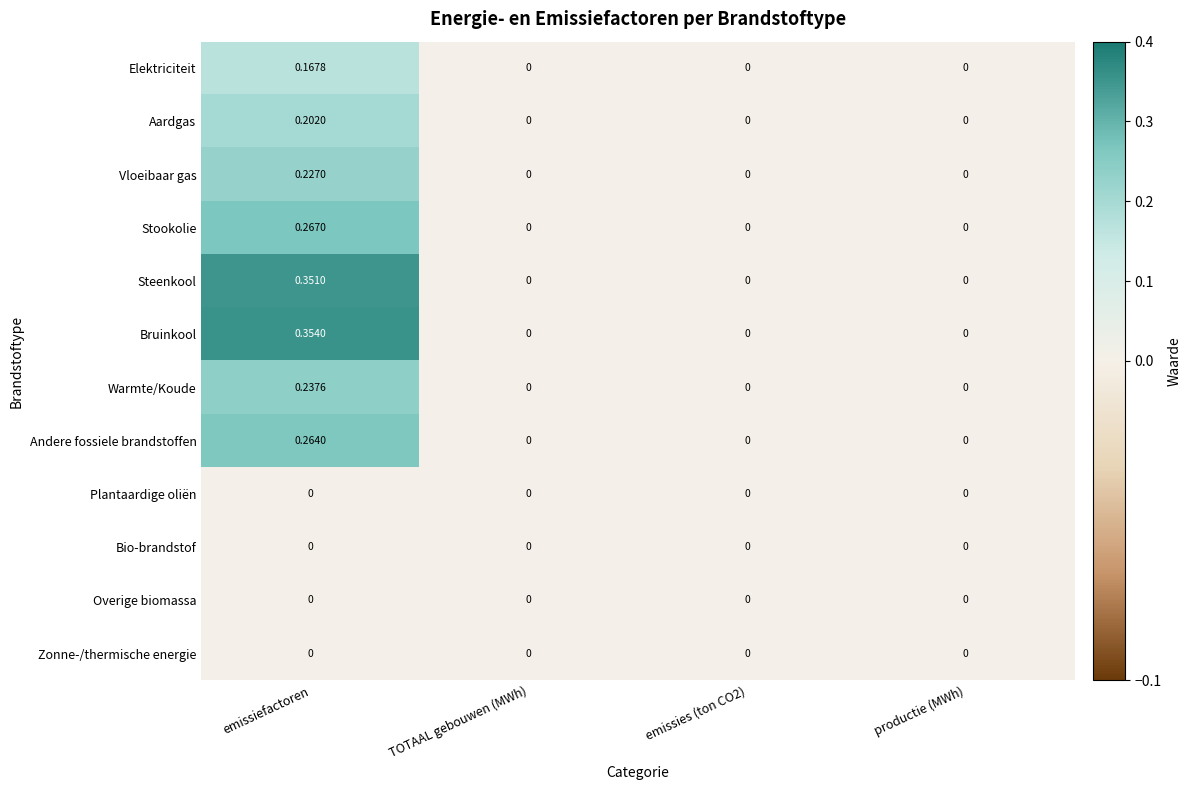

Which series has the largest range (max minus min)?

Bruinkool